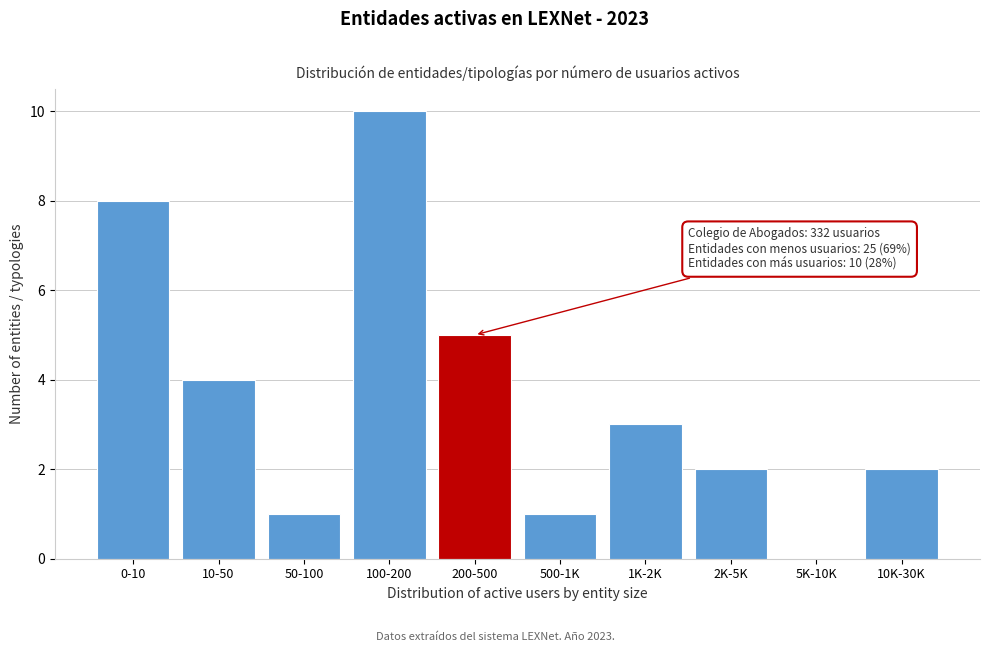

Reading right to left, extract all data points from this chart.

10K-30K=2	5K-10K=0	2K-5K=2	1K-2K=3	500-1K=1	200-500=5	100-200=10	50-100=1	10-50=4	0-10=8